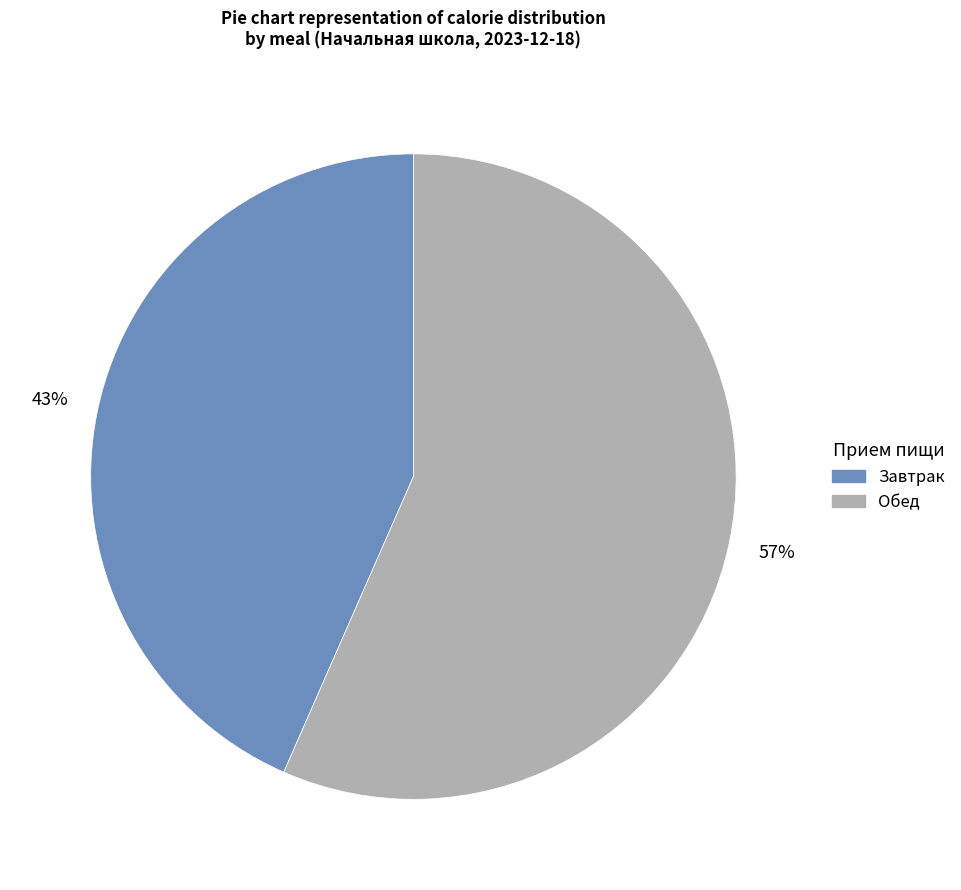

To the nearest percent, what is the average slice percentage?

50%